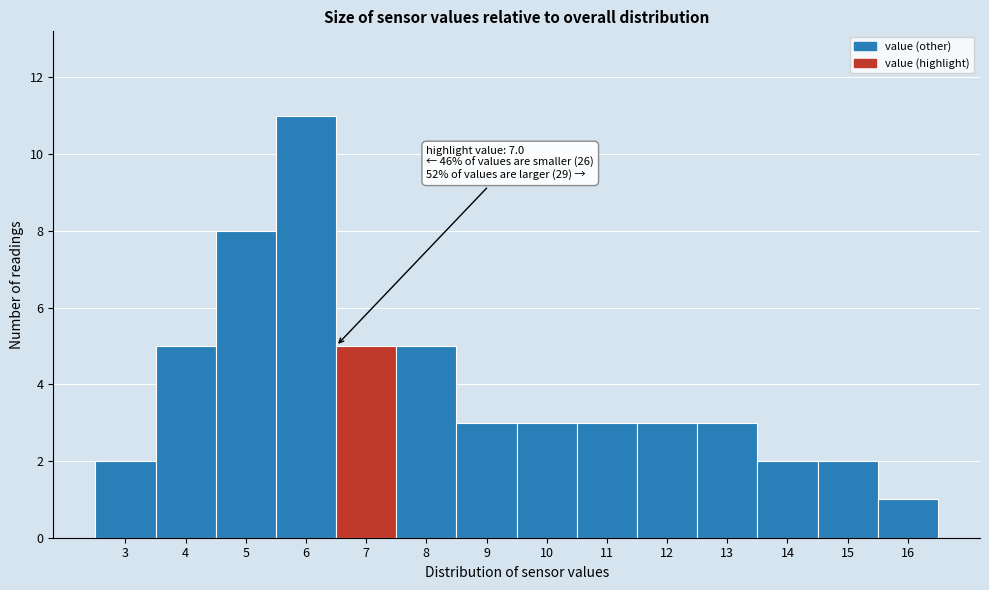

Reading left to right, transcribe all the data shown in this chart.

2	5	8	11	5	5	3	3	3	3	3	2	2	1